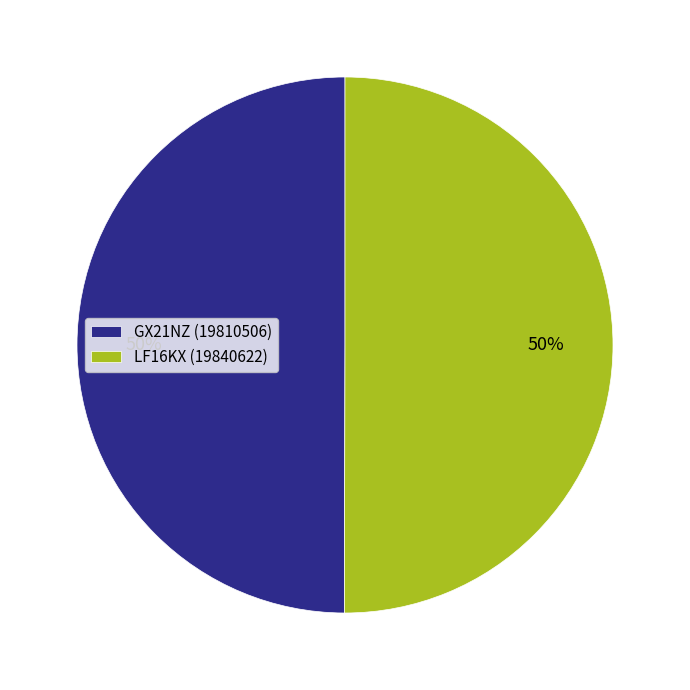

Approximately how many times larger is the value at GX21NZ (19810506) compared to LF16KX (19840622)?

1.0